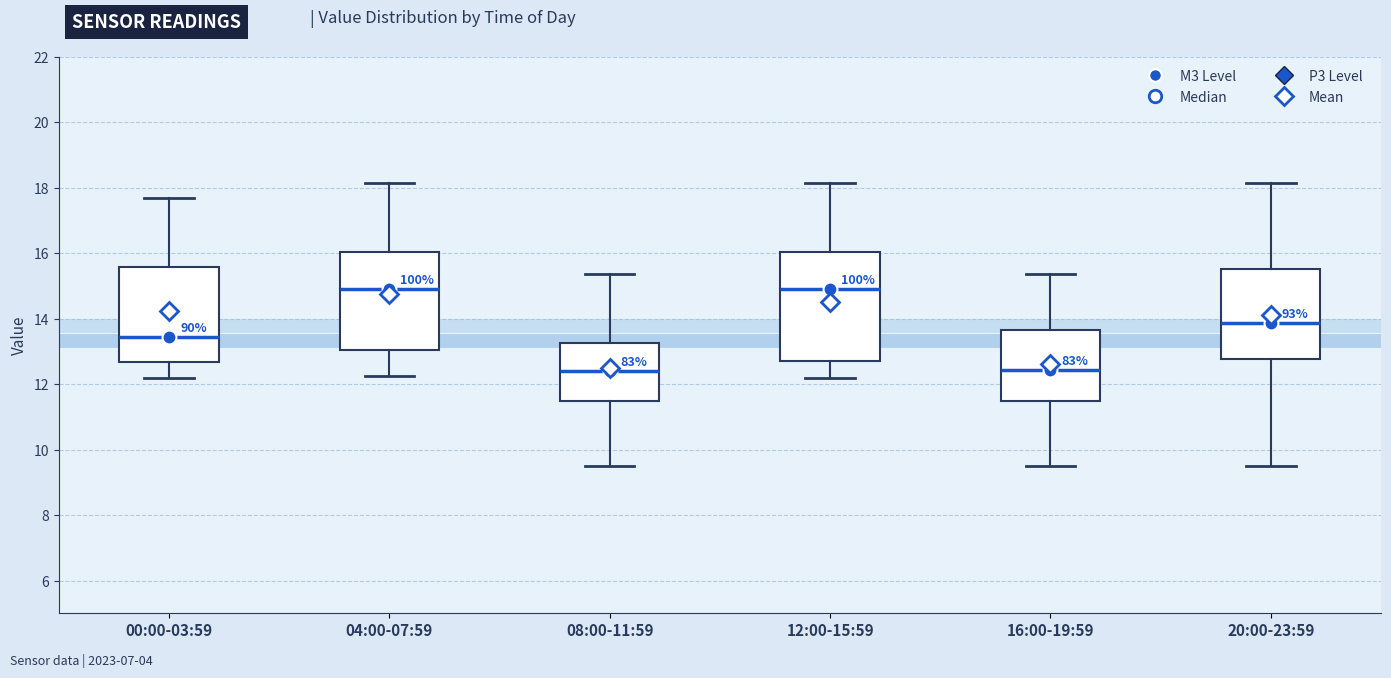

Reading left to right, transcribe this box plot: for each box, give where its median line is, the range the box spans, and where its two whiskers end, as read against the y-axis. The values are not printed on the chart, so give them approximately, as read against the axis.

00:00-03:59: median 13.4, box 12.6 to 15.6, whiskers 12.2 to 17.8
04:00-07:59: median 15.0, box 13.0 to 16.0, whiskers 12.2 to 18.2
08:00-11:59: median 12.4, box 11.4 to 13.2, whiskers 9.6 to 15.4
12:00-15:59: median 15.0, box 12.8 to 16.0, whiskers 12.2 to 18.2
16:00-19:59: median 12.4, box 11.4 to 13.6, whiskers 9.6 to 15.4
20:00-23:59: median 13.8, box 12.8 to 15.6, whiskers 9.6 to 18.2